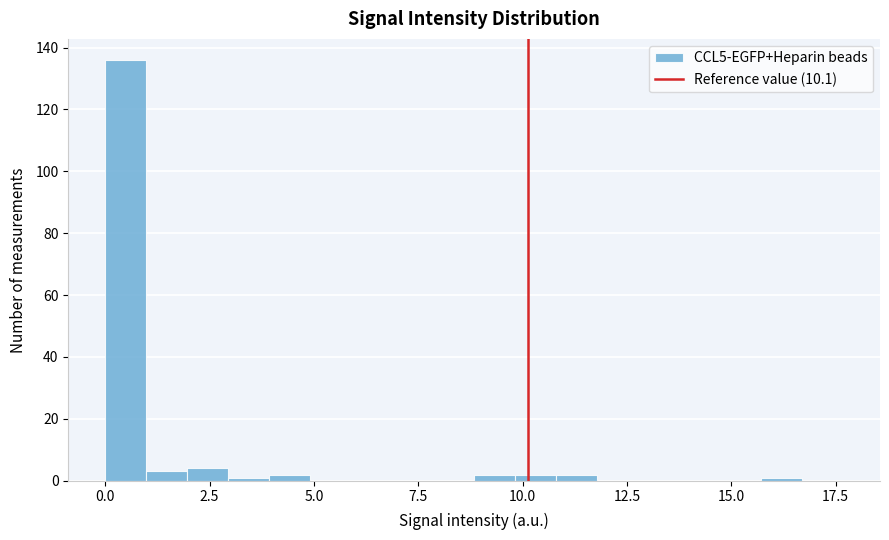

Read against the x-axis, roughly where is the centre of the tallest bar?

0.5